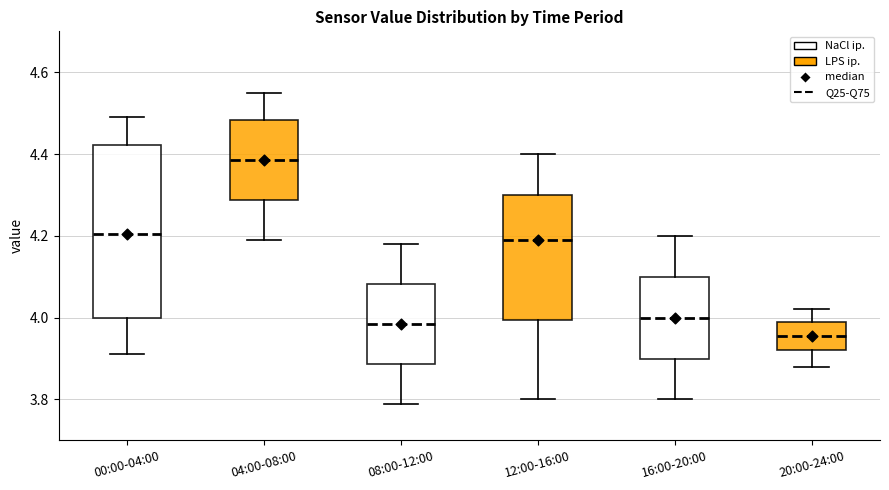

Where does the upper whisker of the box for 08:00-12:00 end on the y-axis? The values are not printed on the chart, so give them approximately, as read against the axis.

4.18